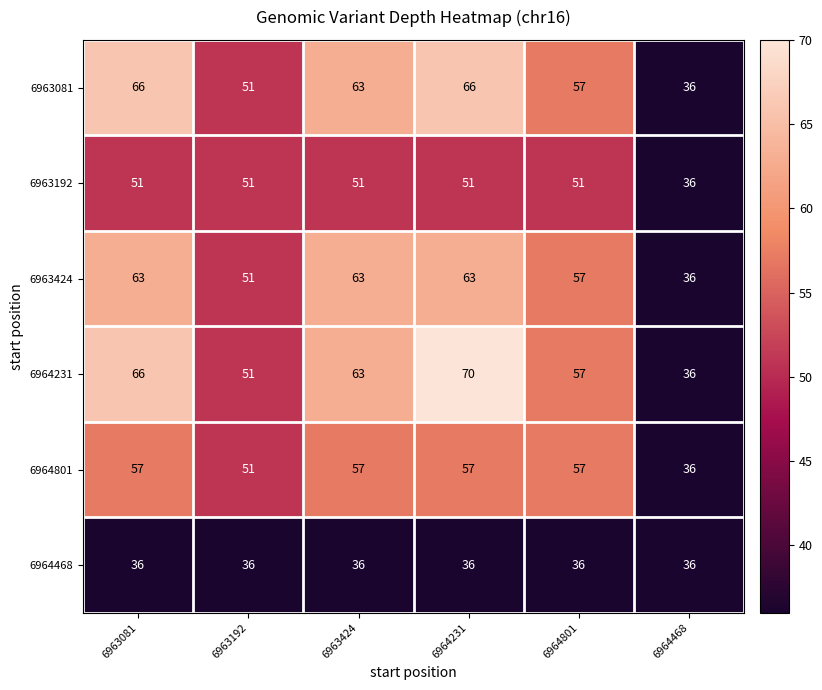

Count the number of categories in the chart.

6